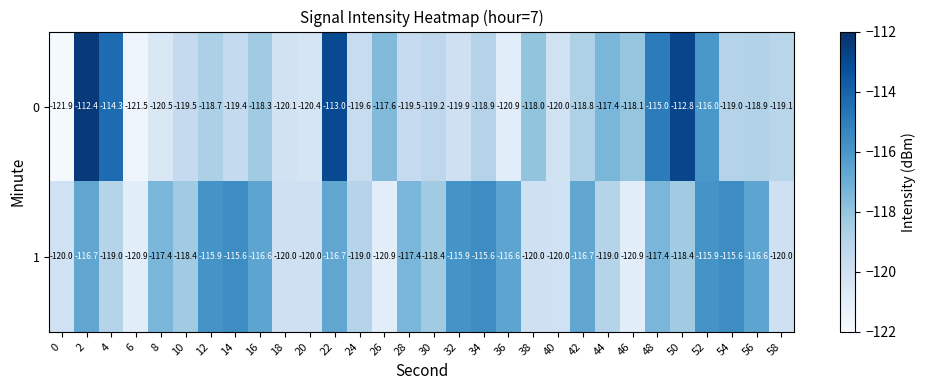

What is the sum of the 1 values at 56 and 26?

-237.5